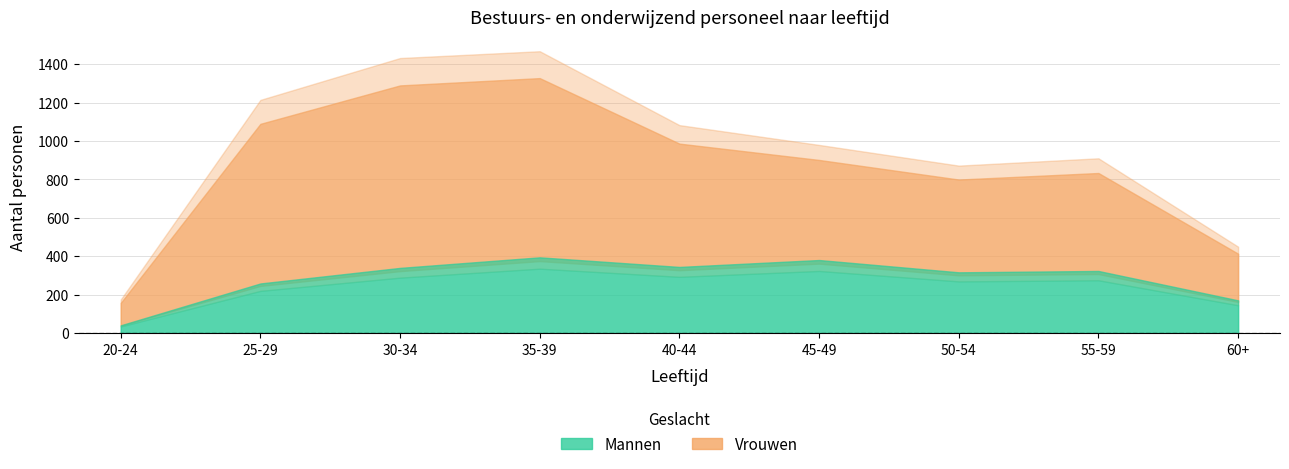

At how many categories does at least one series exceed 158?

8